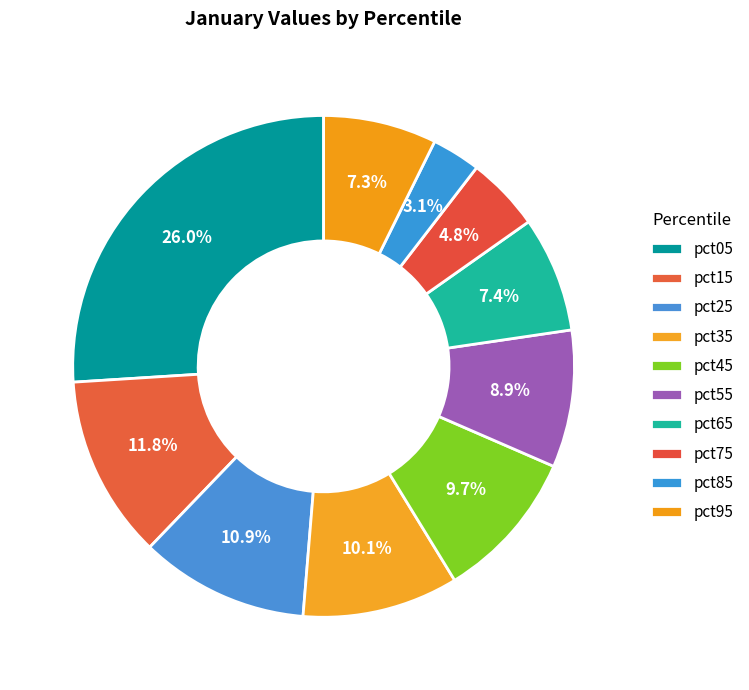

What percentage is the pct45 slice, to the nearest percent?

10%